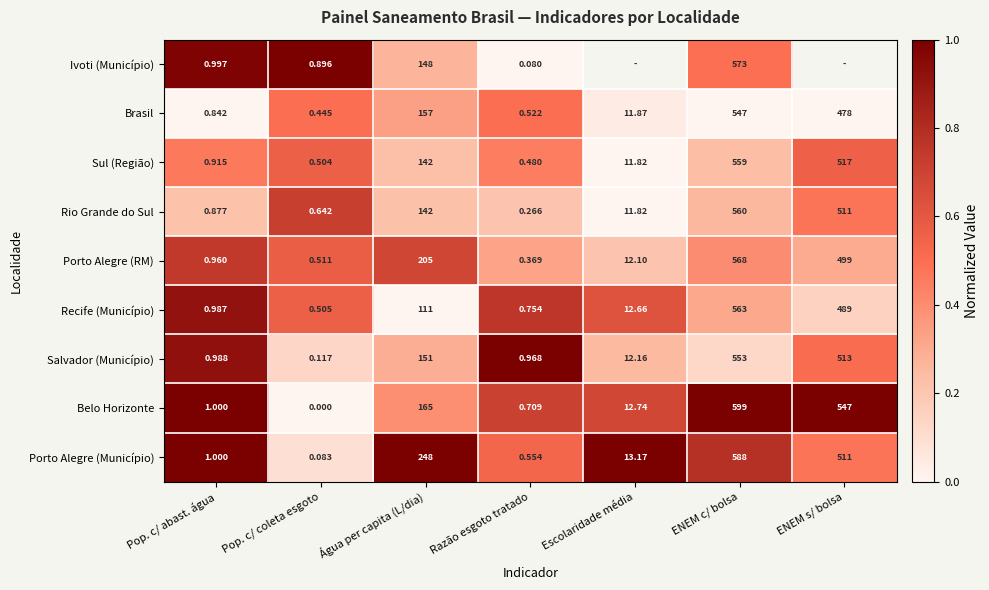

Which series changed the most between Pop. c/ abast. água and Pop. c/ coleta esgoto?

Belo Horizonte